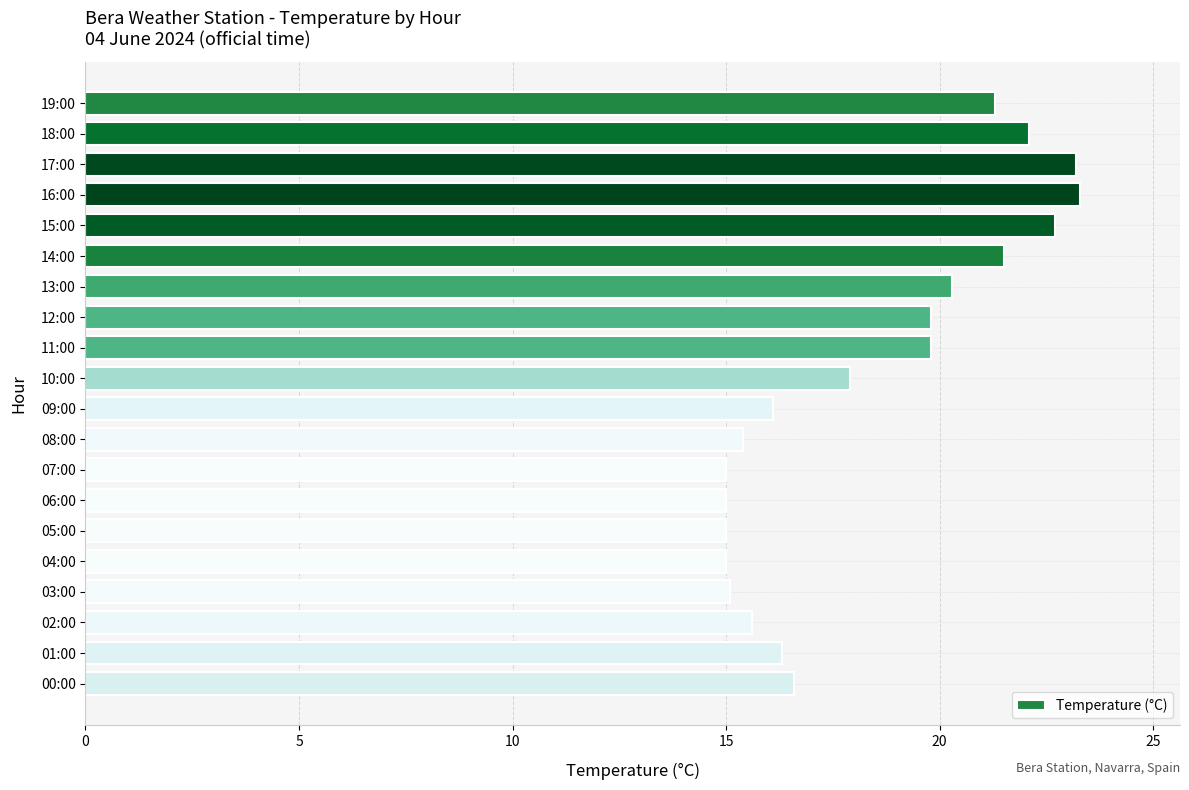

How many values are below 17?

10